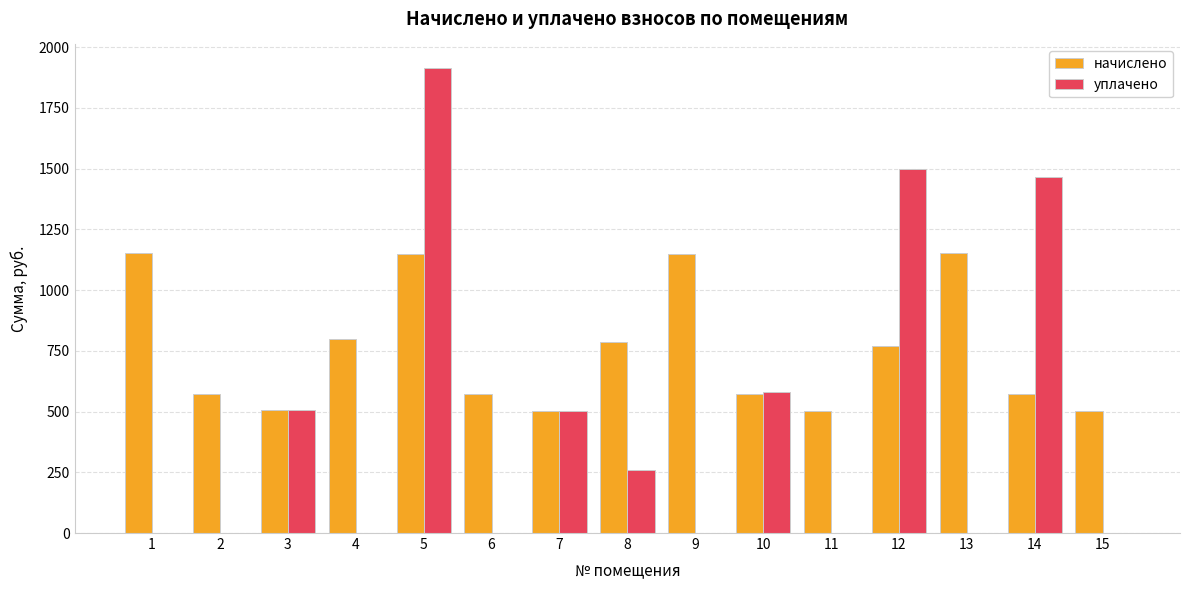

At which category is the sum across all series the highest?

5